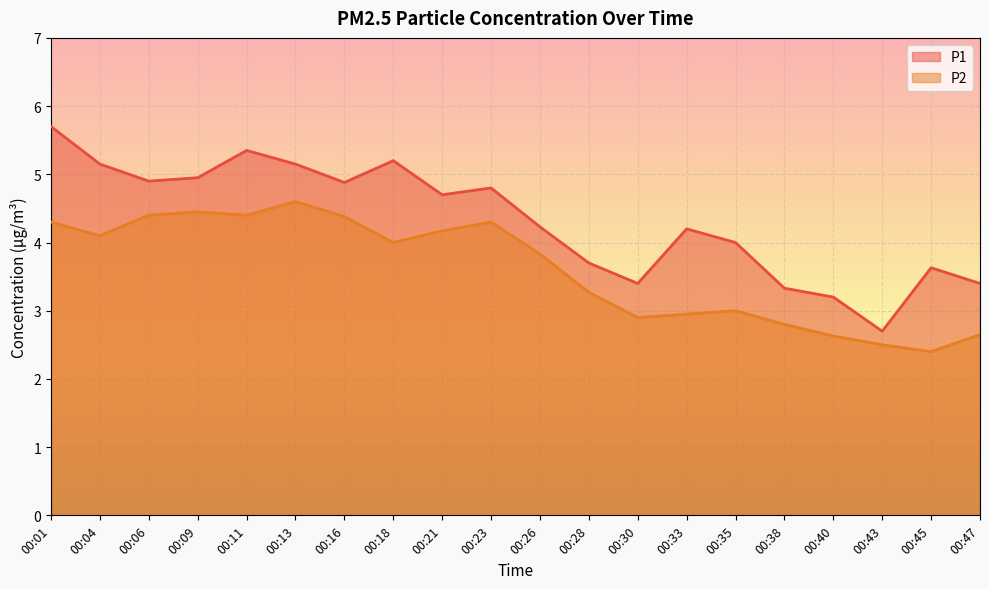

True or false: P1 has more than 0 points higher than both neighbors.

True